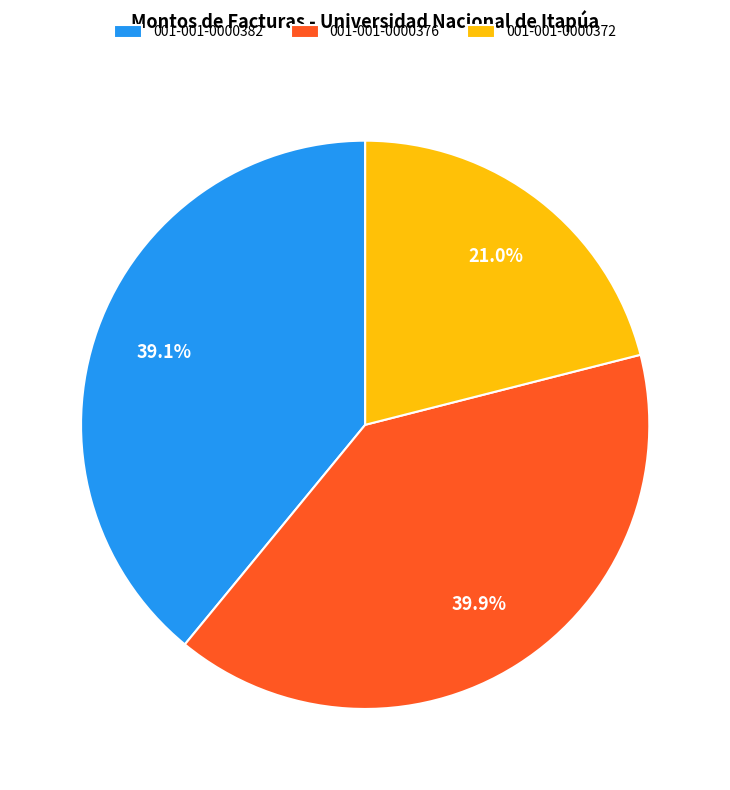

Does 001-001-0000376 account for over 50% of the chart?

No